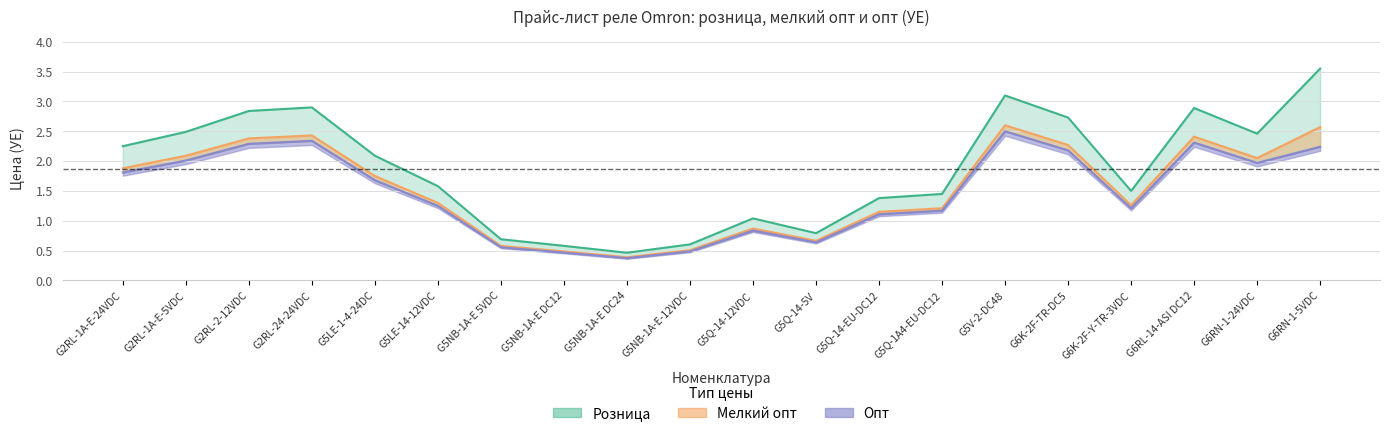

What position from the left is G5NB-1A-E-12VDC?

10